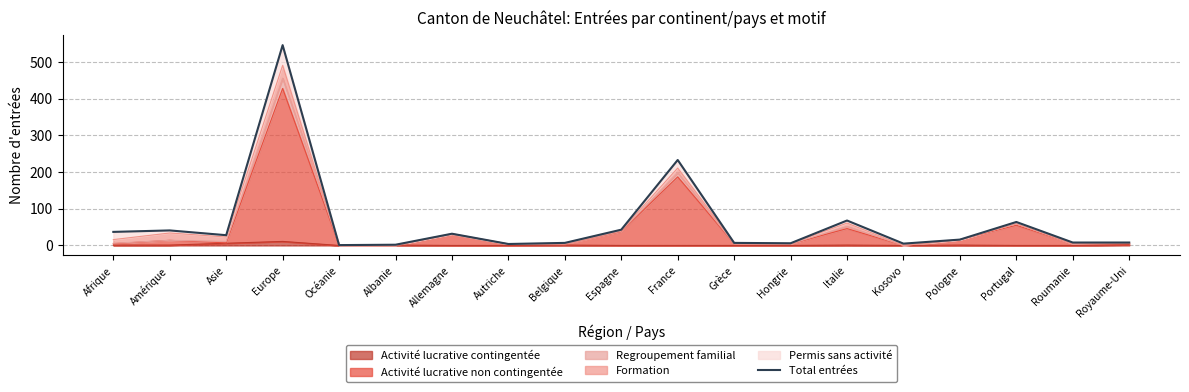

How many lines are shown in the chart?

1